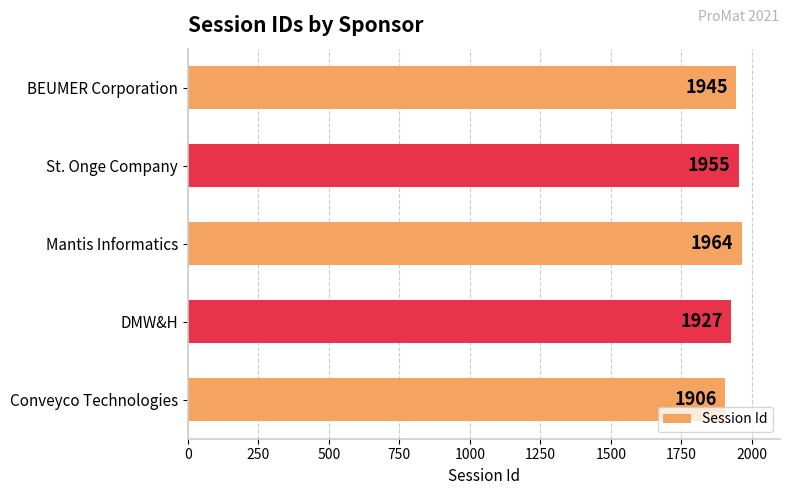

Which label corresponds to the largest value in the chart?

Mantis Informatics